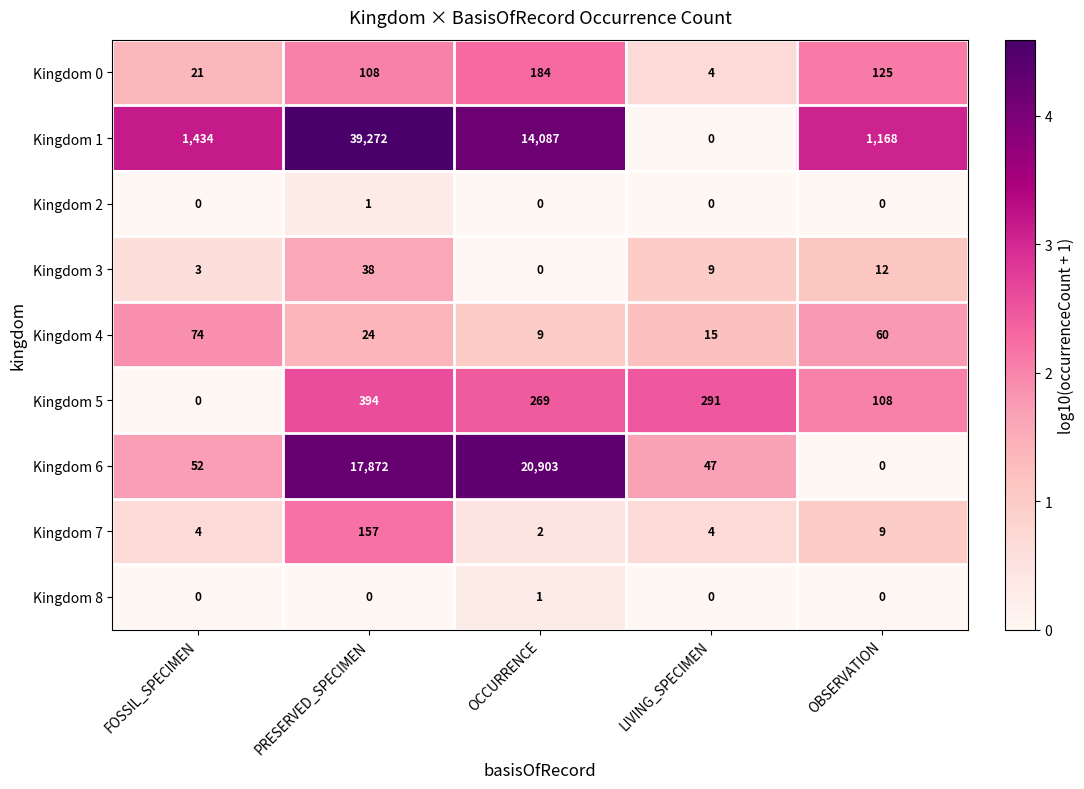

At which category is the sum across all series the highest?

PRESERVED_SPECIMEN